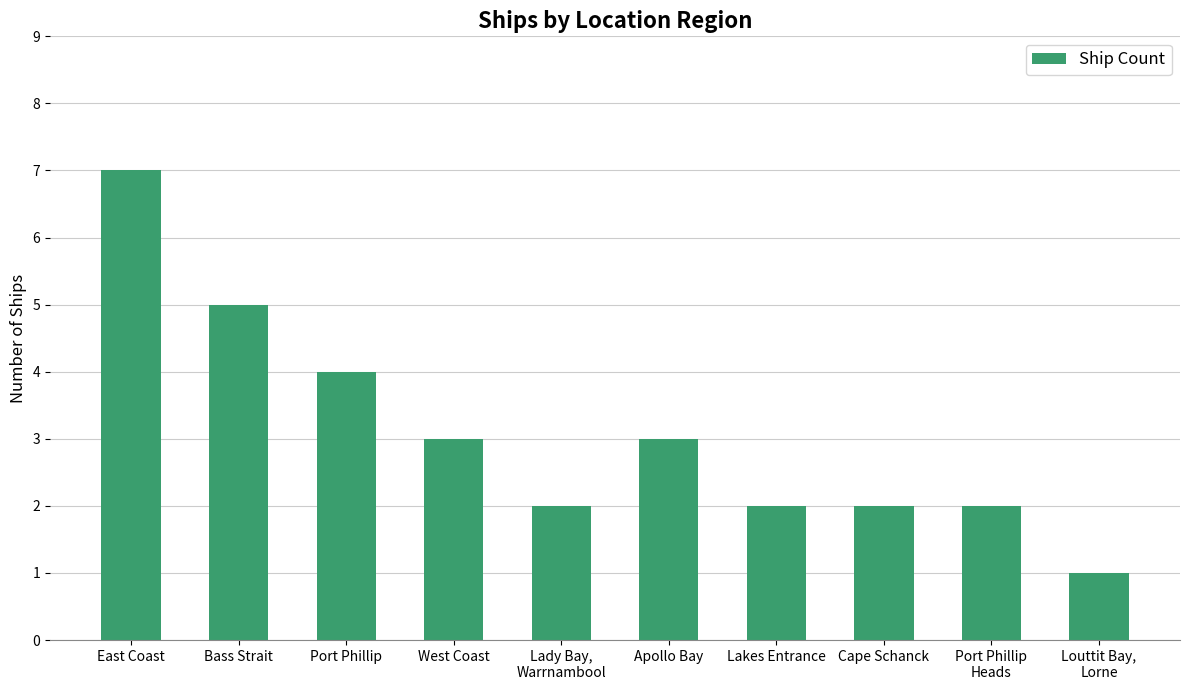

What is the value of the 6th bar from the left?

3